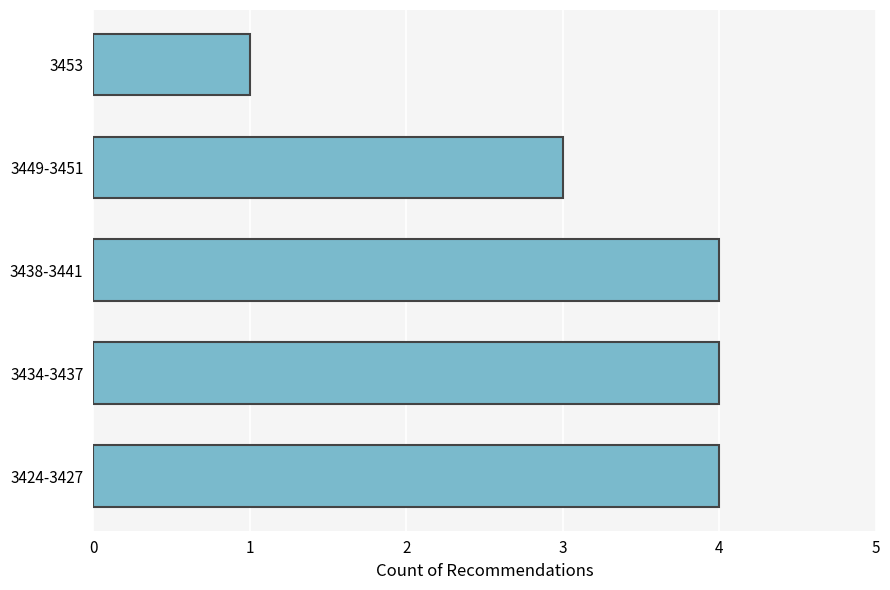

The value at 3453 is 1. True or false?

True